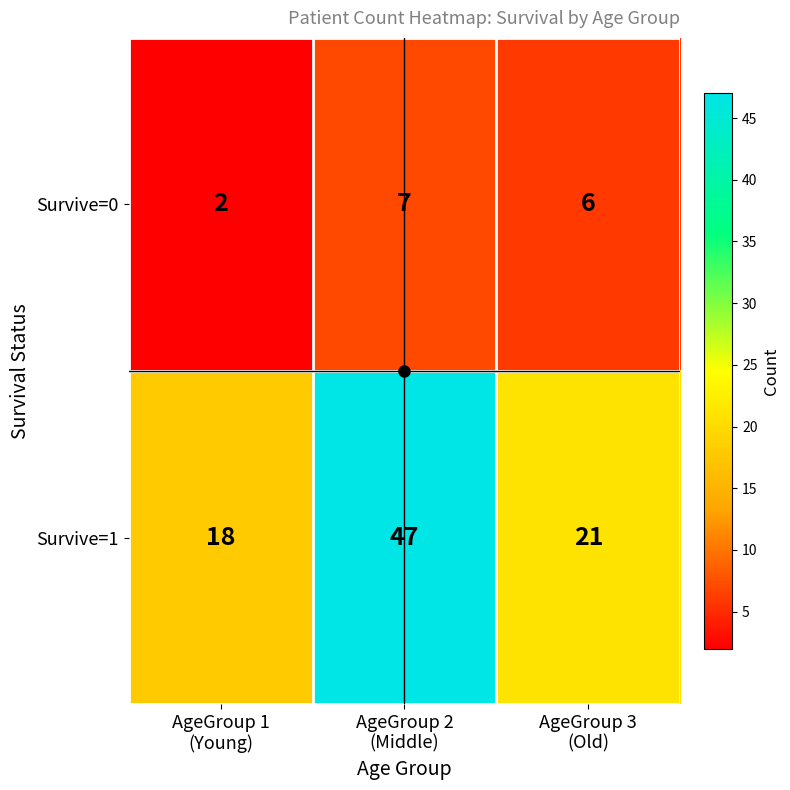

Count the Survive=1 values in the range 18 to 47.

3